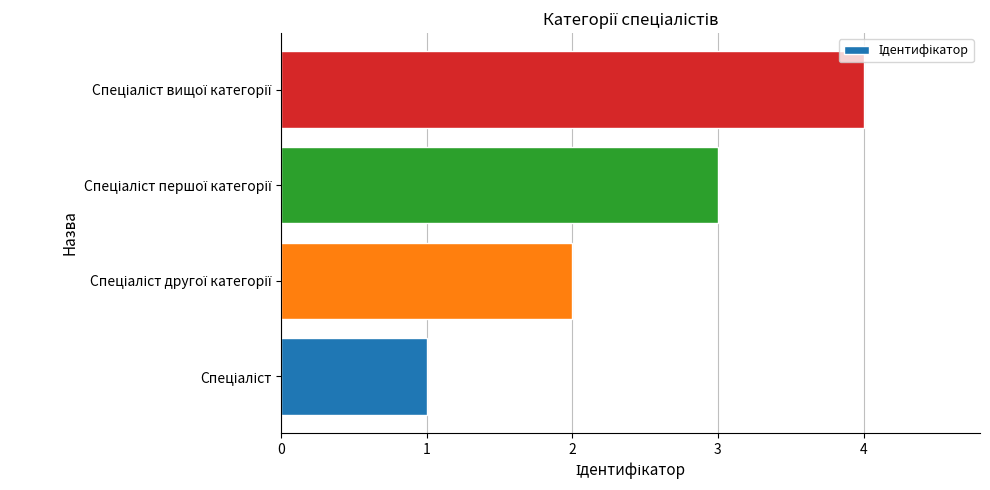

Are the bars grouped side by side (vs. stacked)?

No